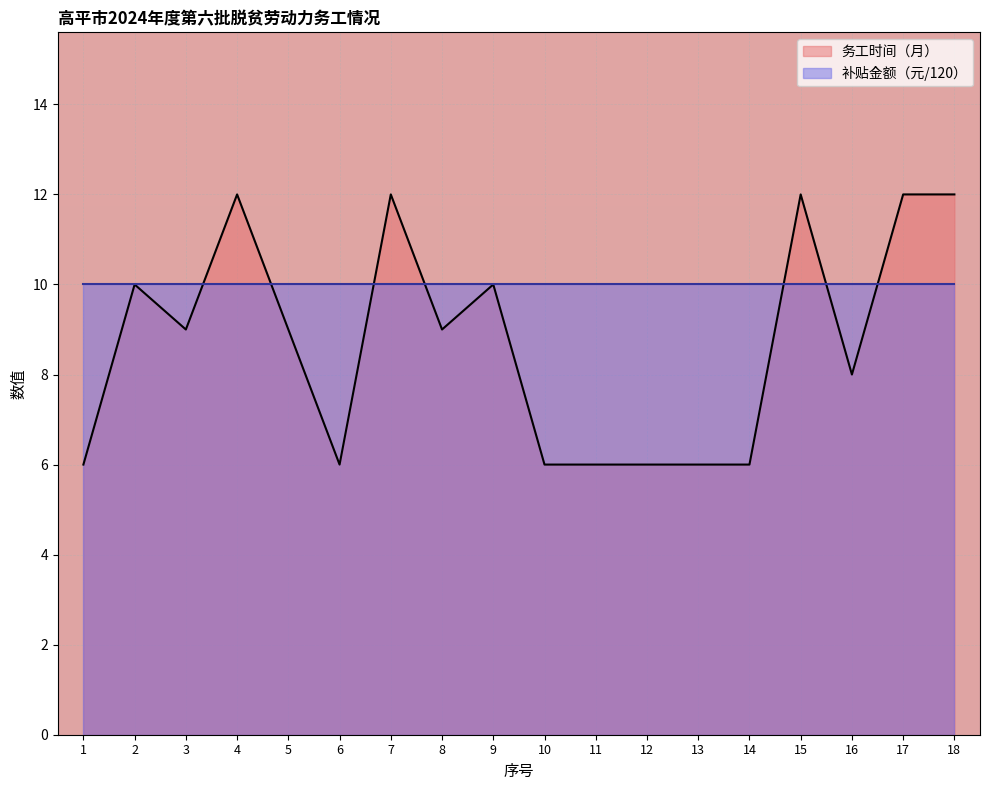

List the labels in order of value, largest first.

4, 7, 15, 17, 18, 2, 9, 3, 5, 8, 16, 1, 6, 10, 11, 12, 13, 14